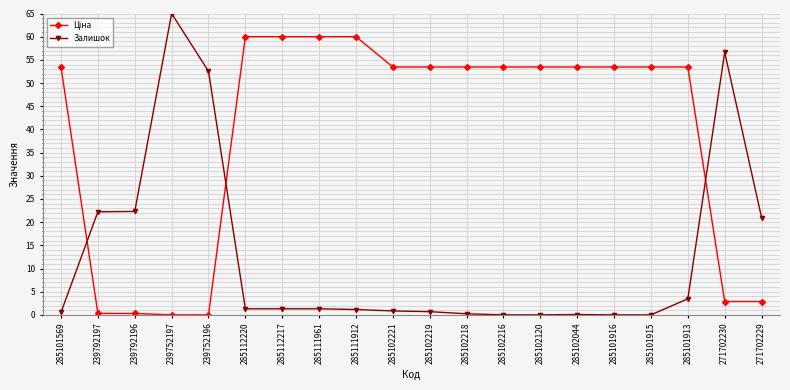

The value of Залишок at 239792196 is 34.3. True or false?

False